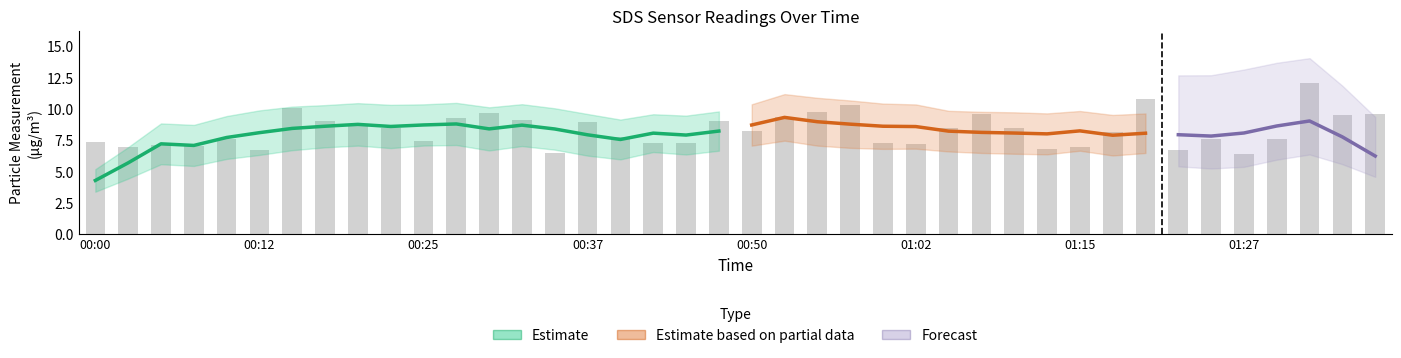

How many bars are there in total?

40